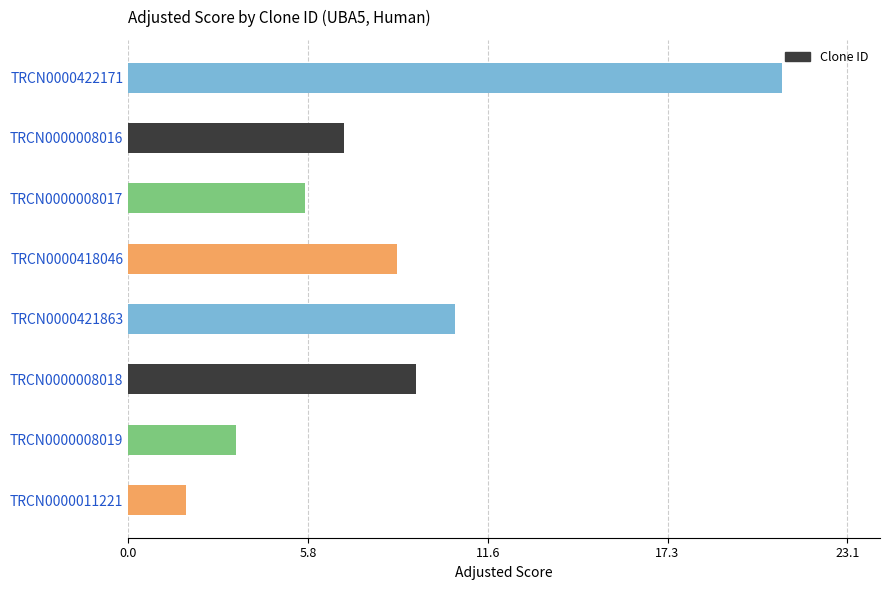

What is the maximum value shown in the chart?

21.0